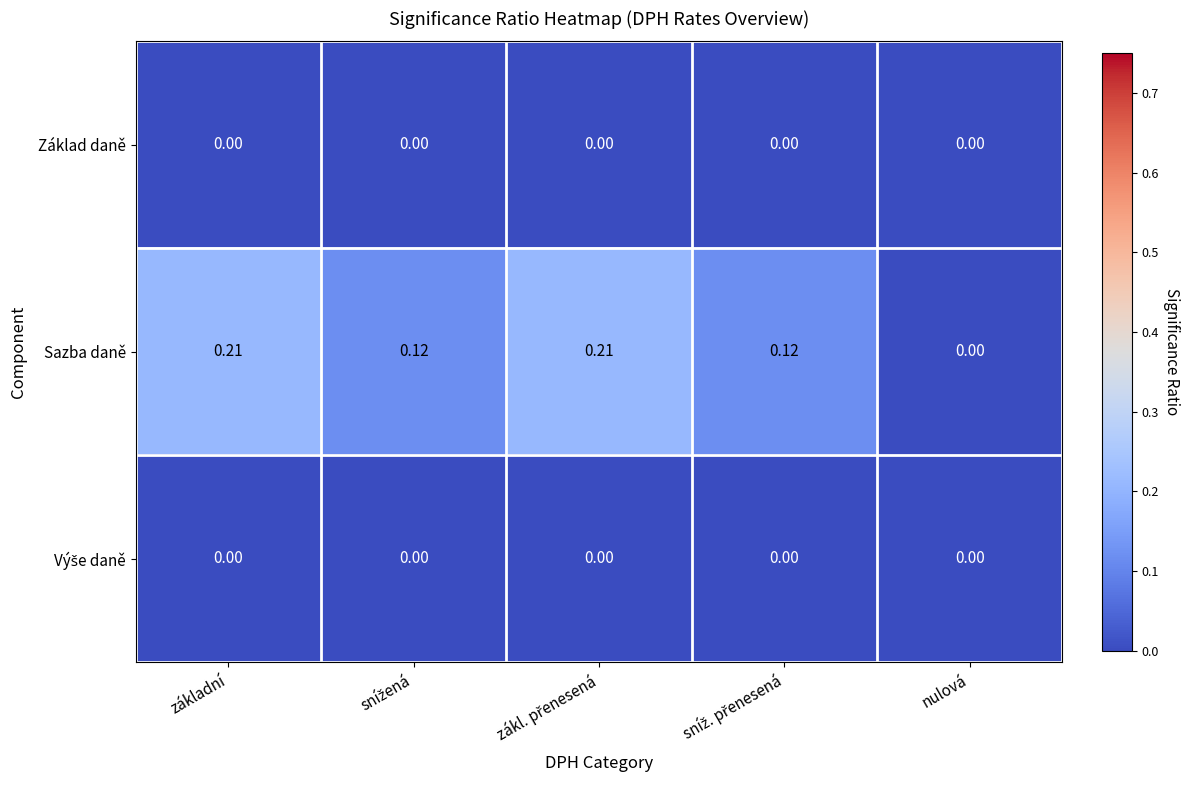

Which series has the largest range (max minus min)?

Sazba daně